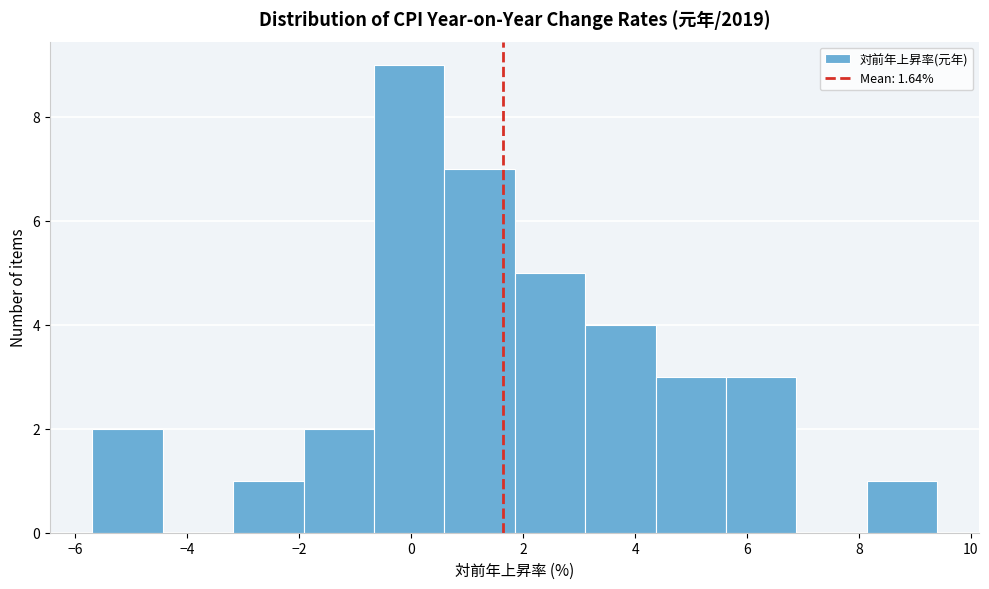

Reading left to right, transcribe this chart: for each bar, give the range it covers on the x-axis and its height. Neither the bar edges nor the heights are printed on the chart, so give them approximately, as read against the axes.

-5.6 to -4.4: 2
-4.4 to -3.2: 0
-3.2 to -2.0: 1
-2.0 to -0.6: 2
-0.6 to 0.6: 9
0.6 to 1.8: 7
1.8 to 3.2: 5
3.2 to 4.4: 4
4.4 to 5.6: 3
5.6 to 6.8: 3
6.8 to 8.2: 0
8.2 to 9.4: 1